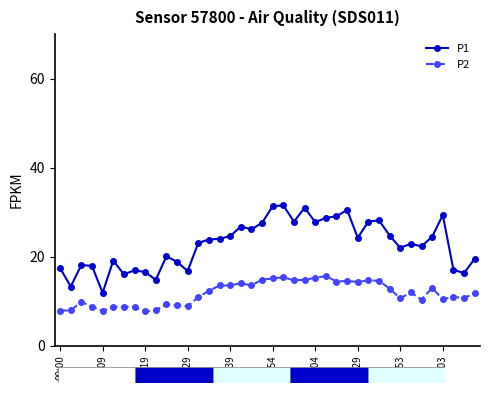

List the series in order of their peak value, lowest first.

P2, P1